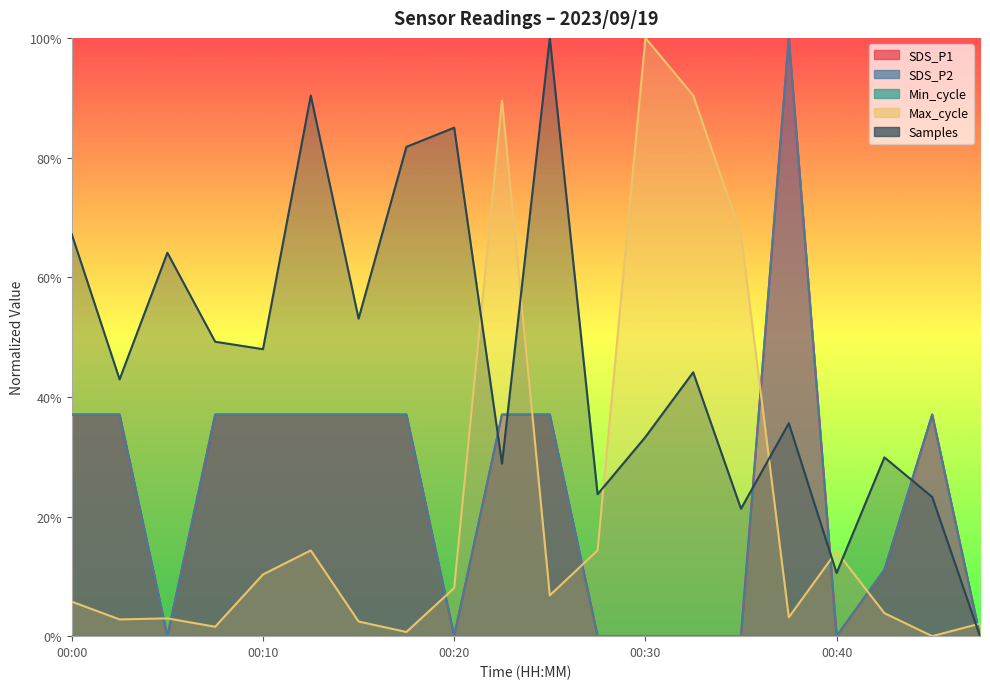

Which category has the highest value across all series?

00:38